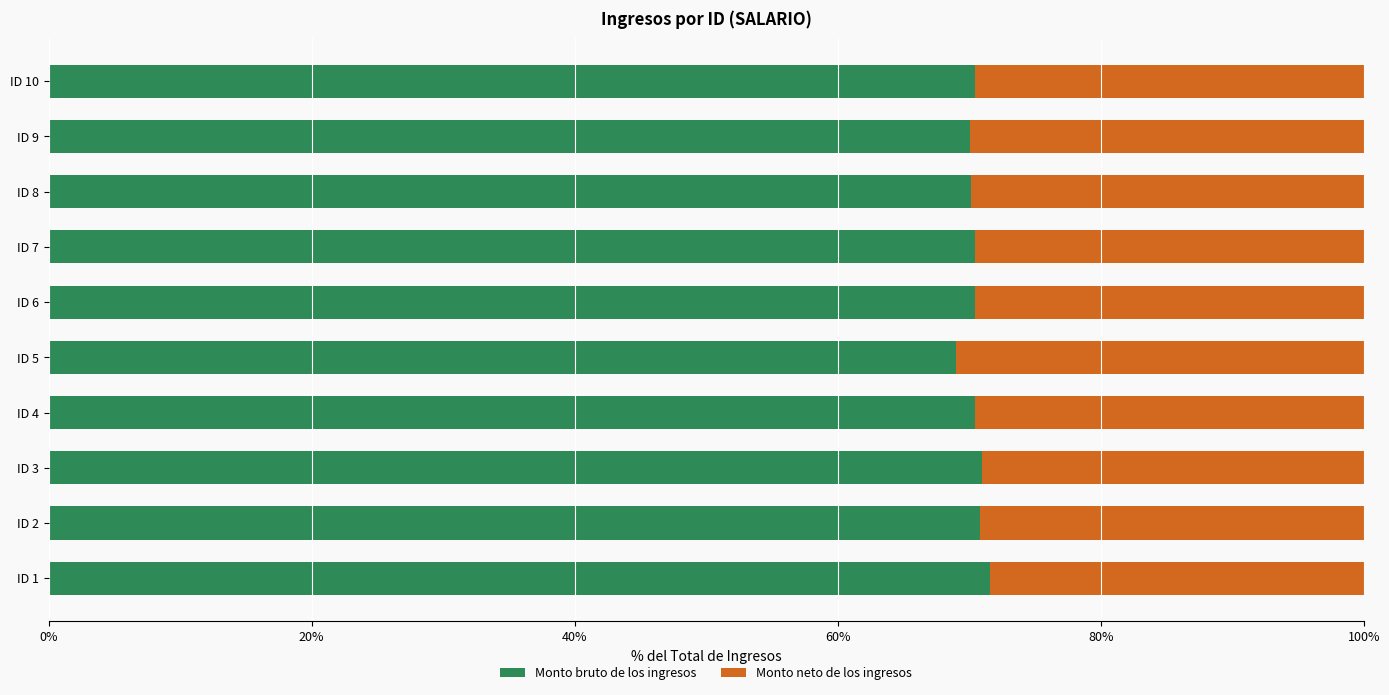

What is the maximum value for Monto bruto de los ingresos?

71.6